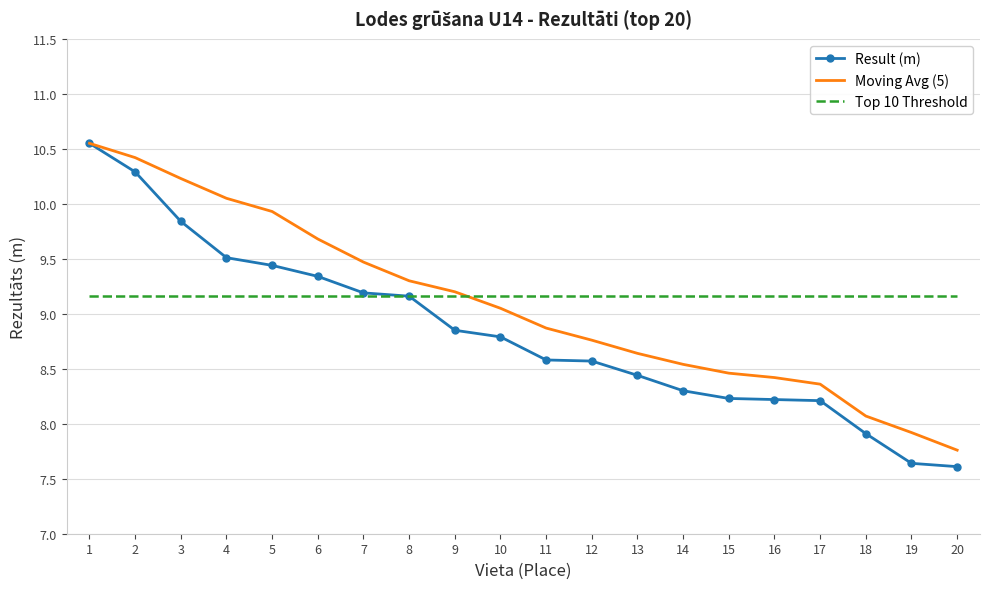

What are all the series names shown in the legend?

Result (m), Moving Avg (5), Top 10 Threshold